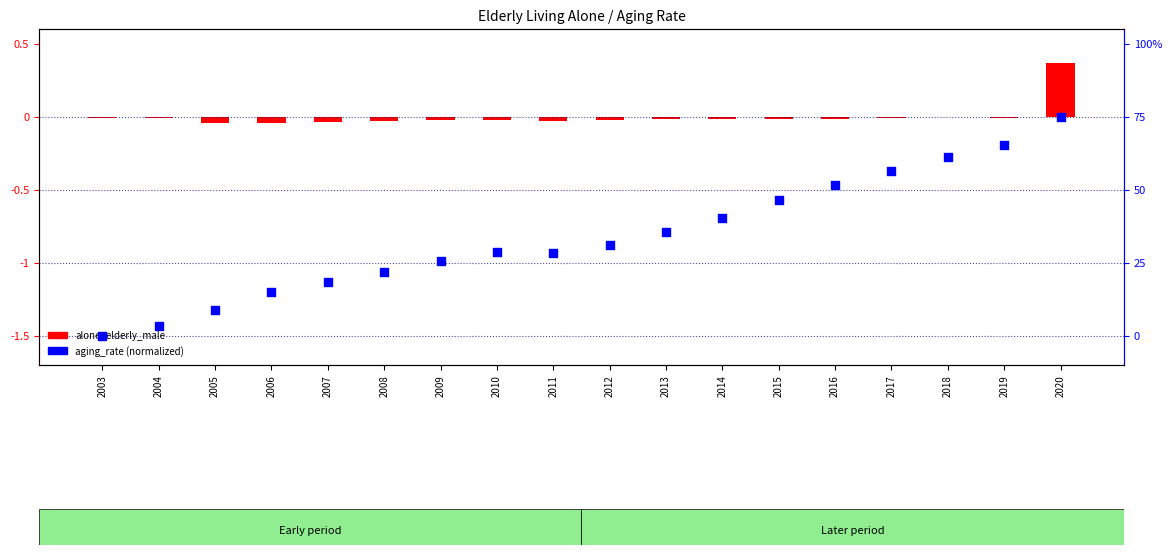

Which series reaches the minimum Y coordinate?

aging_rate (normalized)